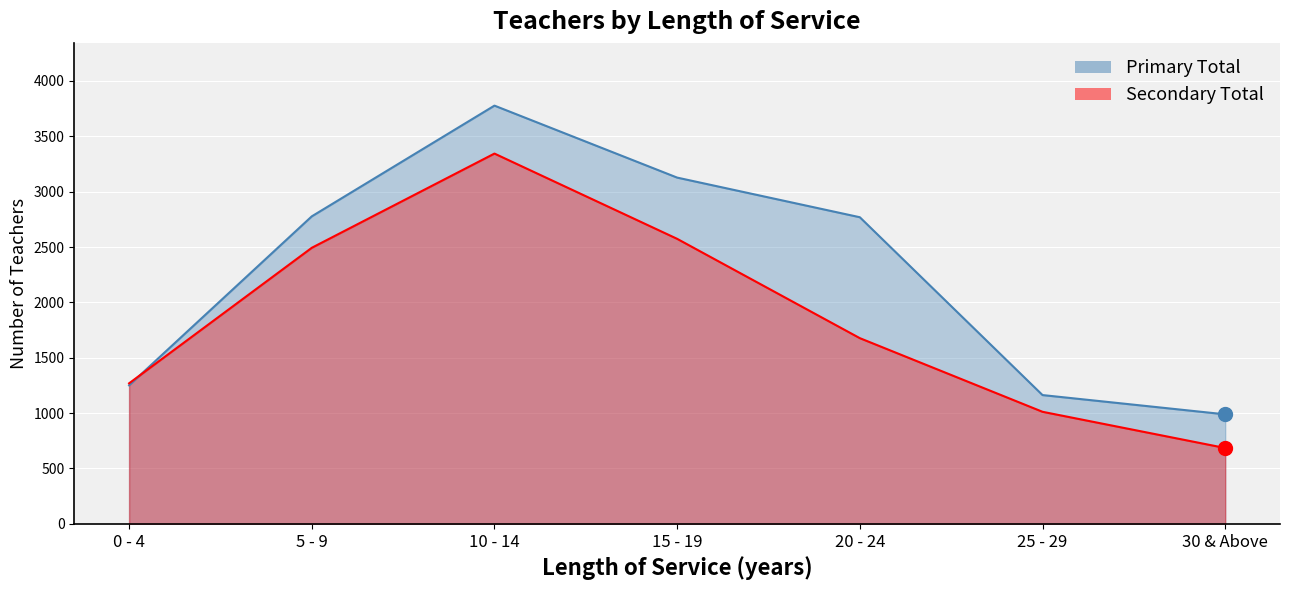

What position from the right is 25 - 29?

2